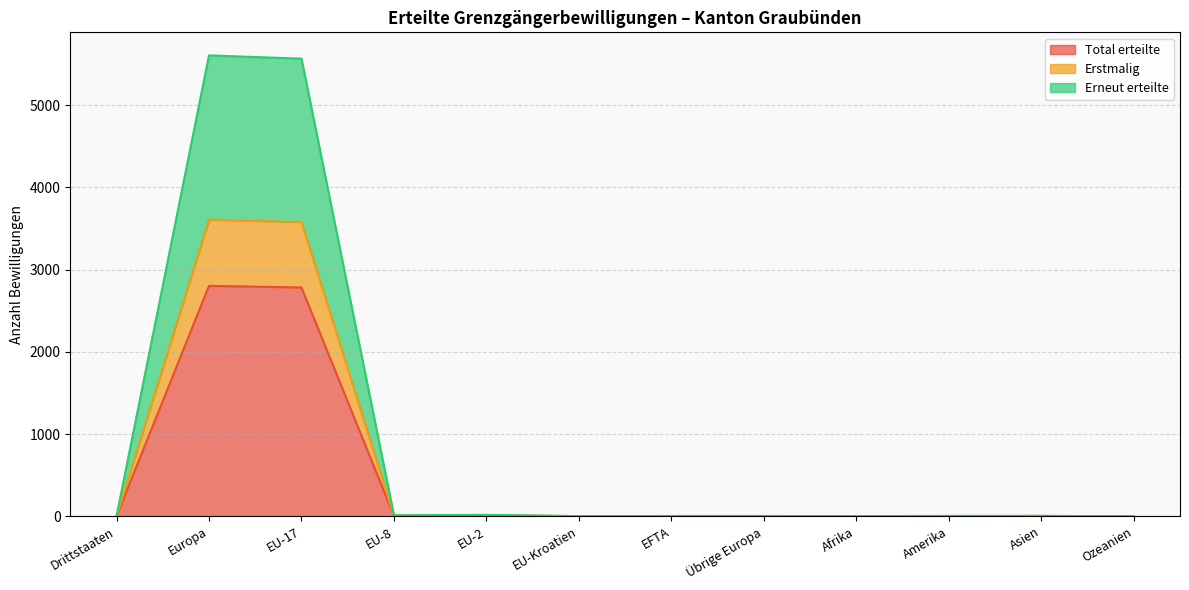

Which category has the lowest value across all series?

Ozeanien